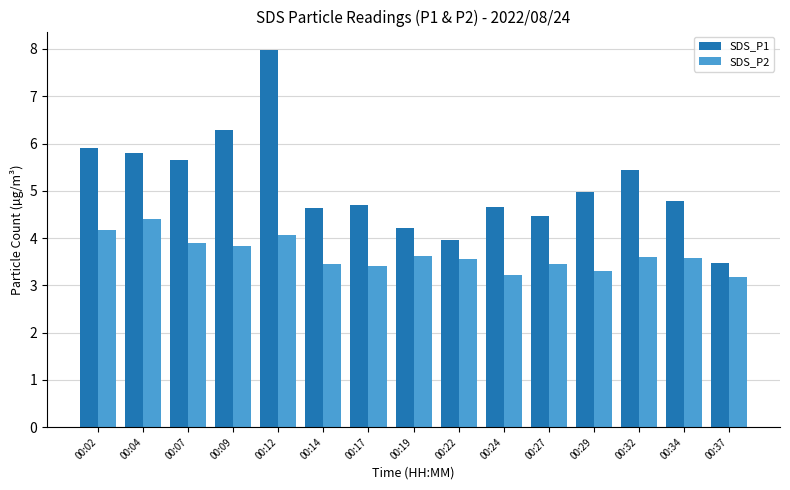

How many data points in SDS_P1 are above 4?

13